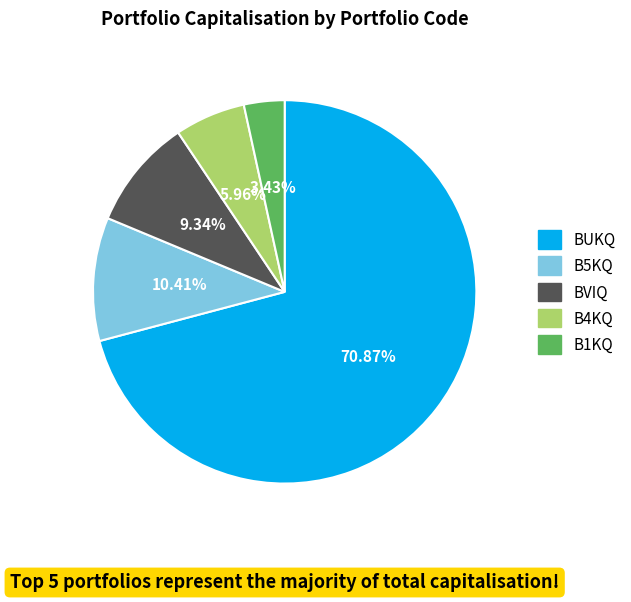

Is there any slice that represents more than half of the pie?

Yes